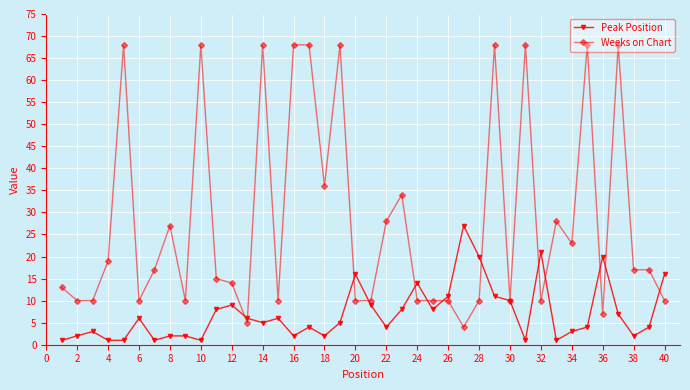

True or false: Weeks on Chart has more than 1 points higher than both neighbors.

True